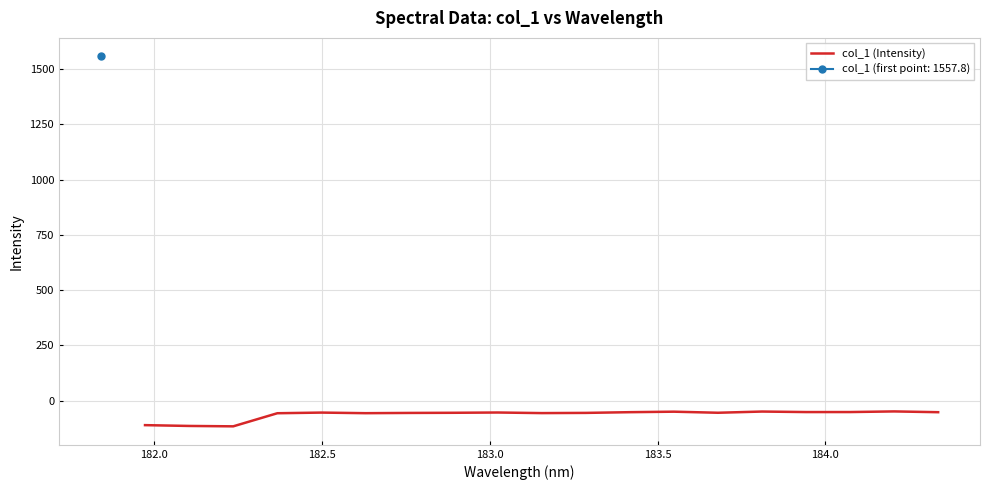

What is the value of the 6th point from the left?

-56.8